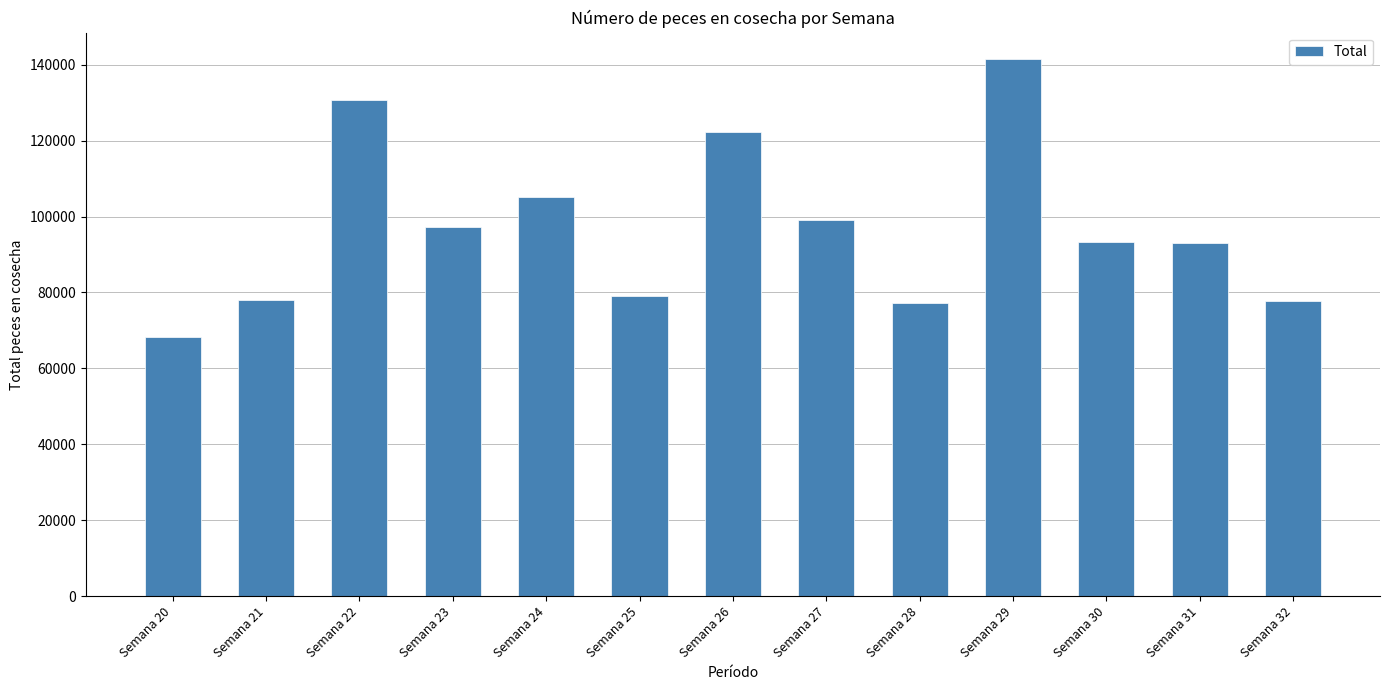

At which category does the chart reach its peak across all series?

Semana 29